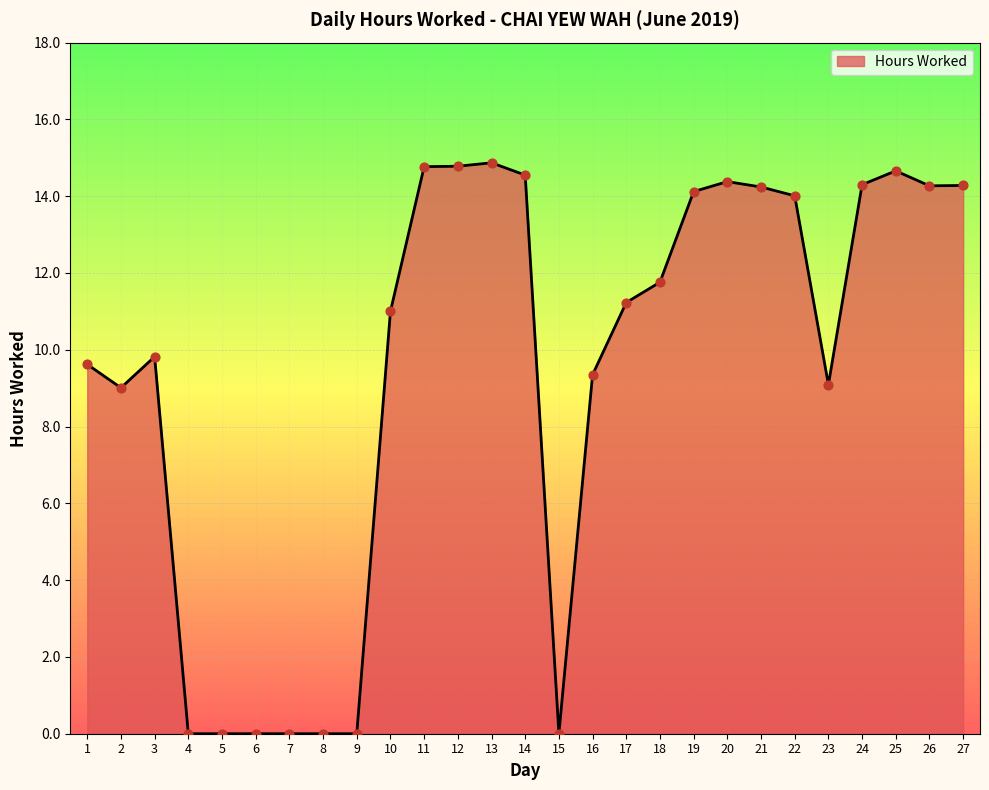

What is the change in value from 12 to 22?

-0.8